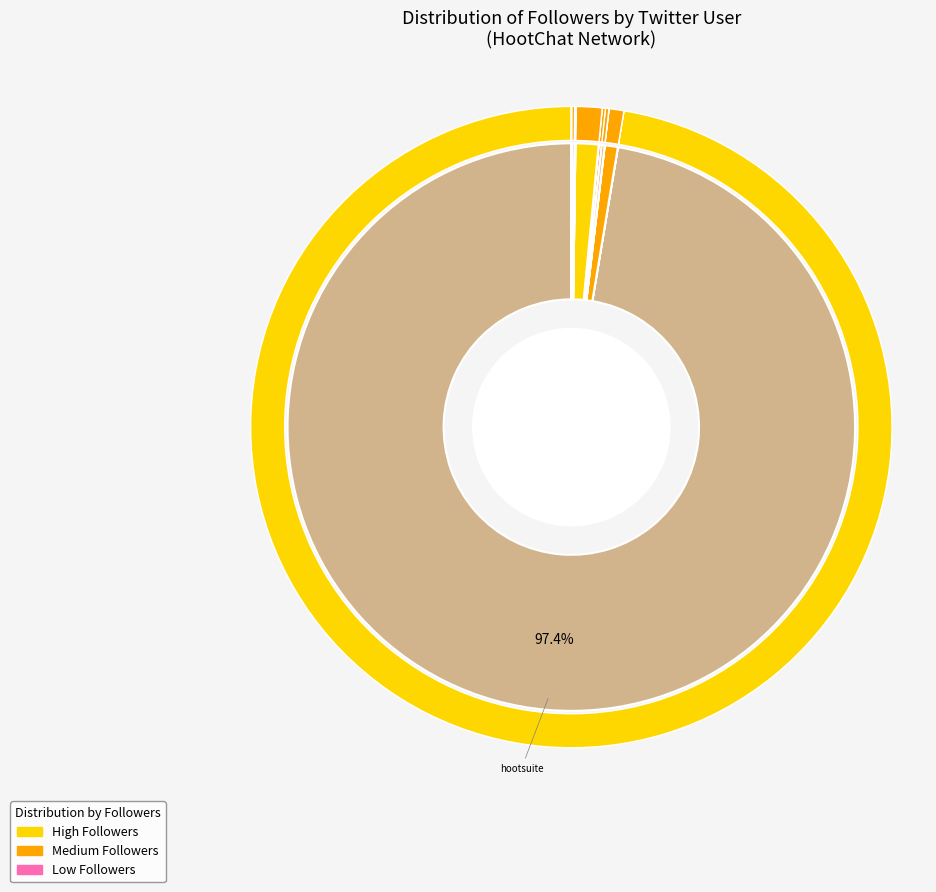

Is there a majority slice in this chart?

Yes